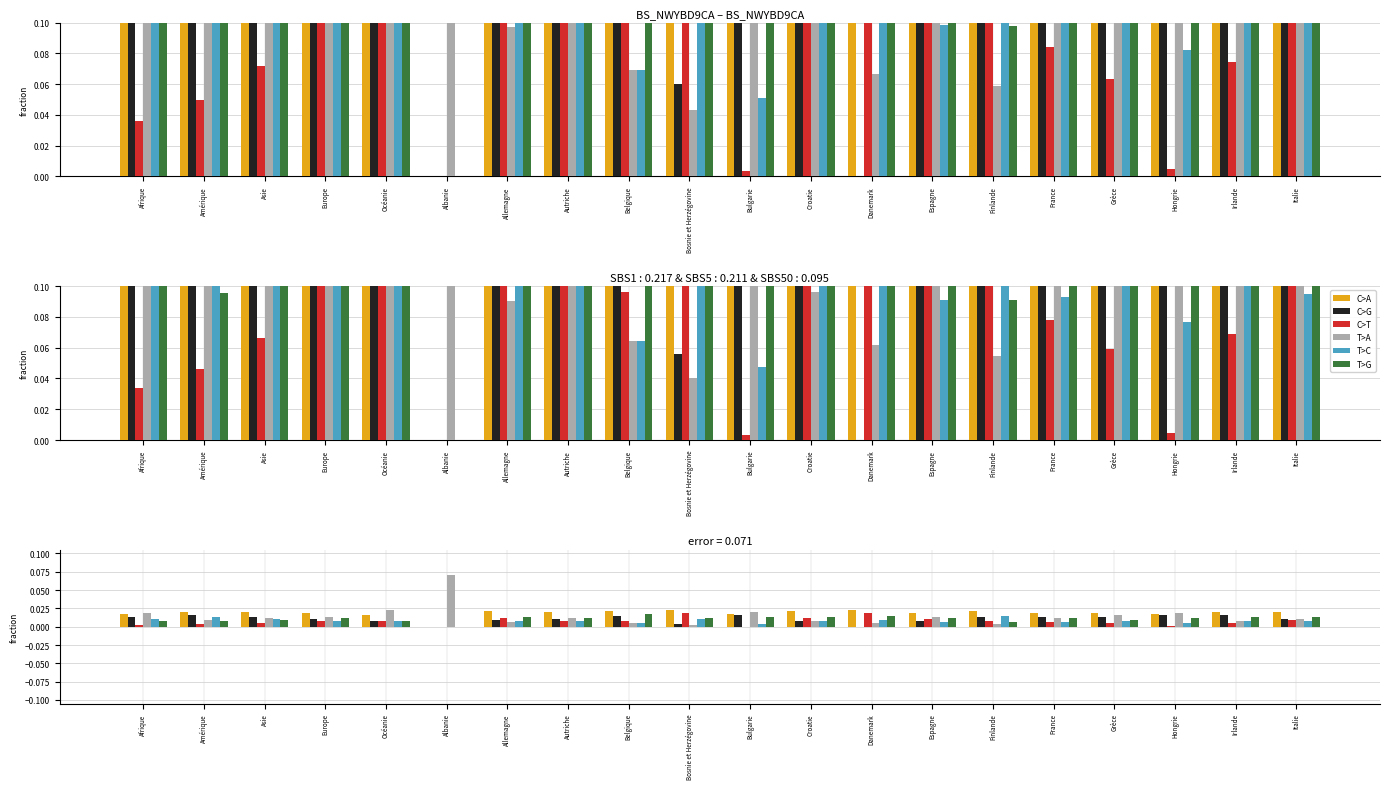

How many bars are there in total?

120